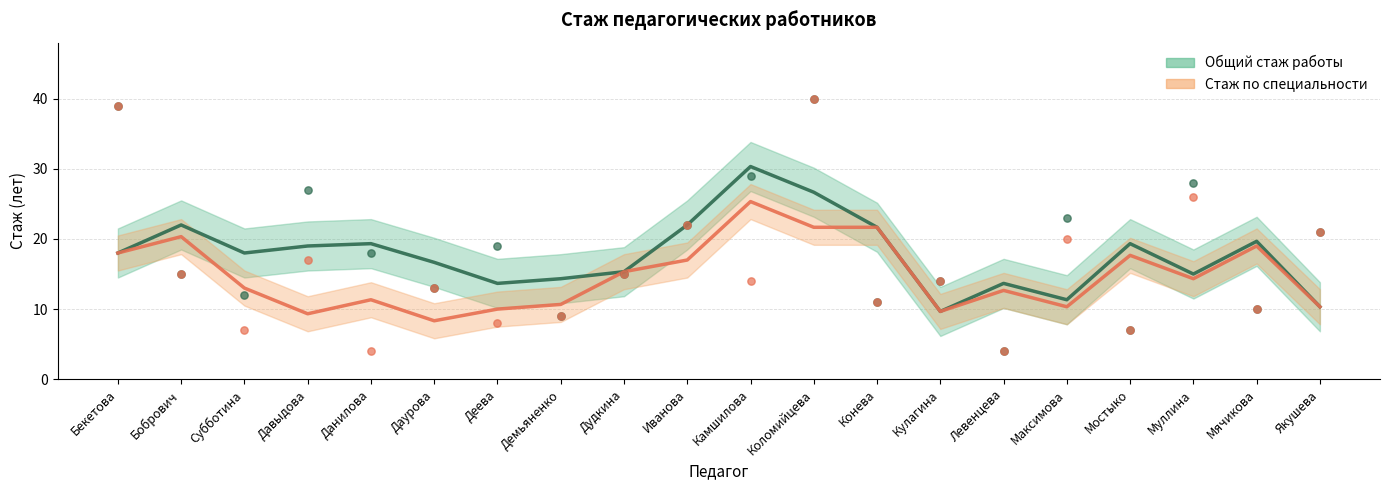

At which category is the sum across all series the highest?

Камшилова